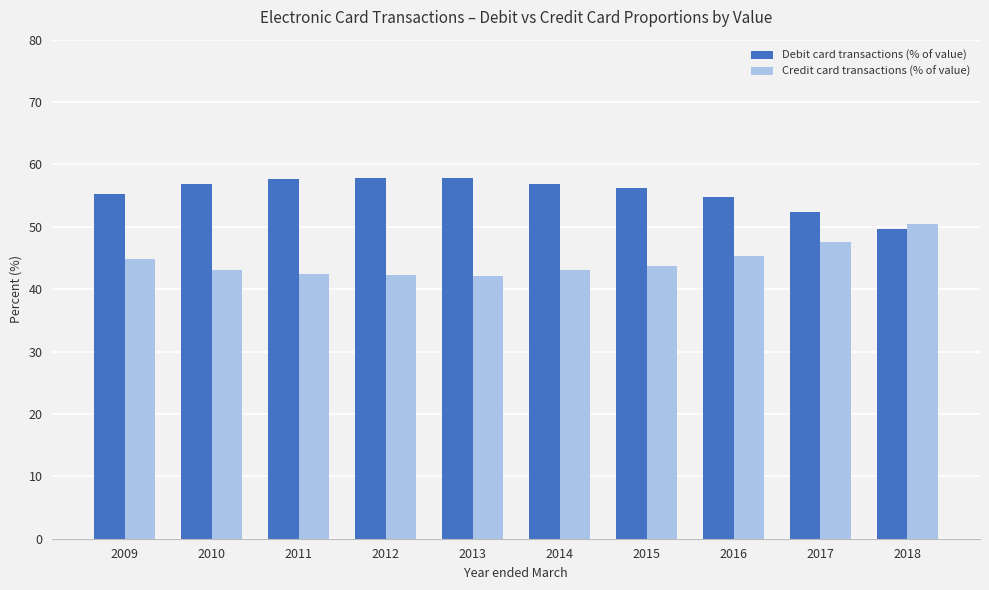

What is the sum of all Debit card transactions (% of value) values?

555.3